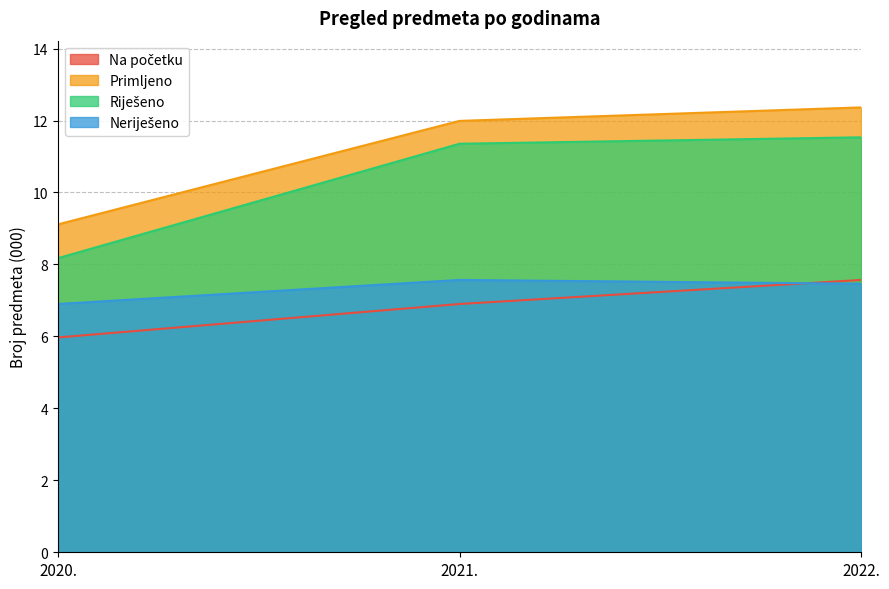

The Neriješeno series shows 6.9 at 2020.. True or false?

True